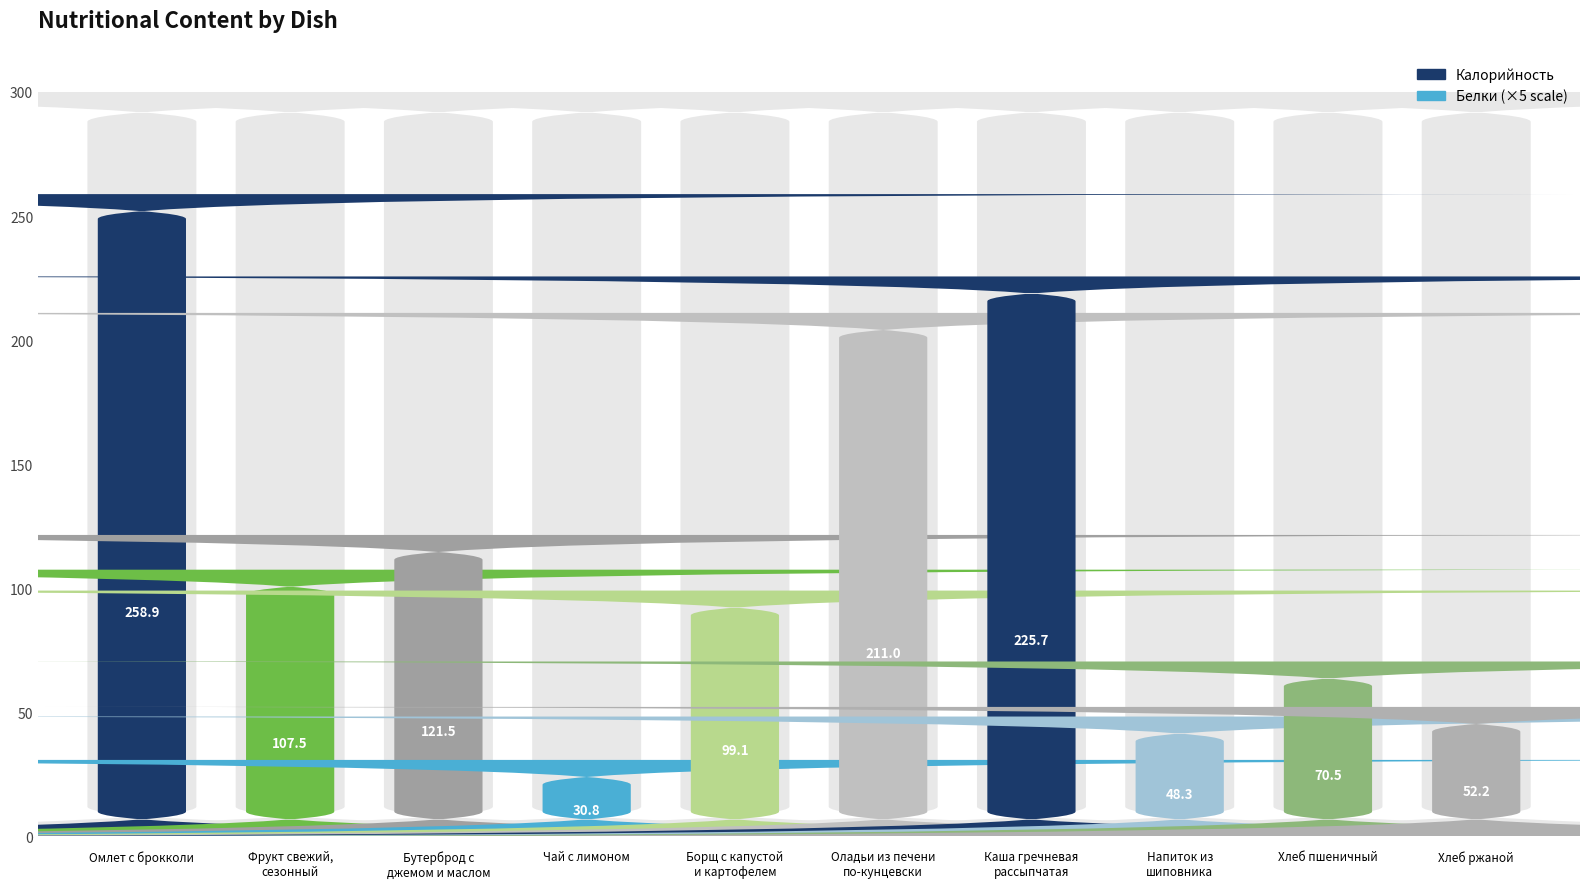

The Белки series shows 2.0 at Хлеб ржаной. True or false?

True